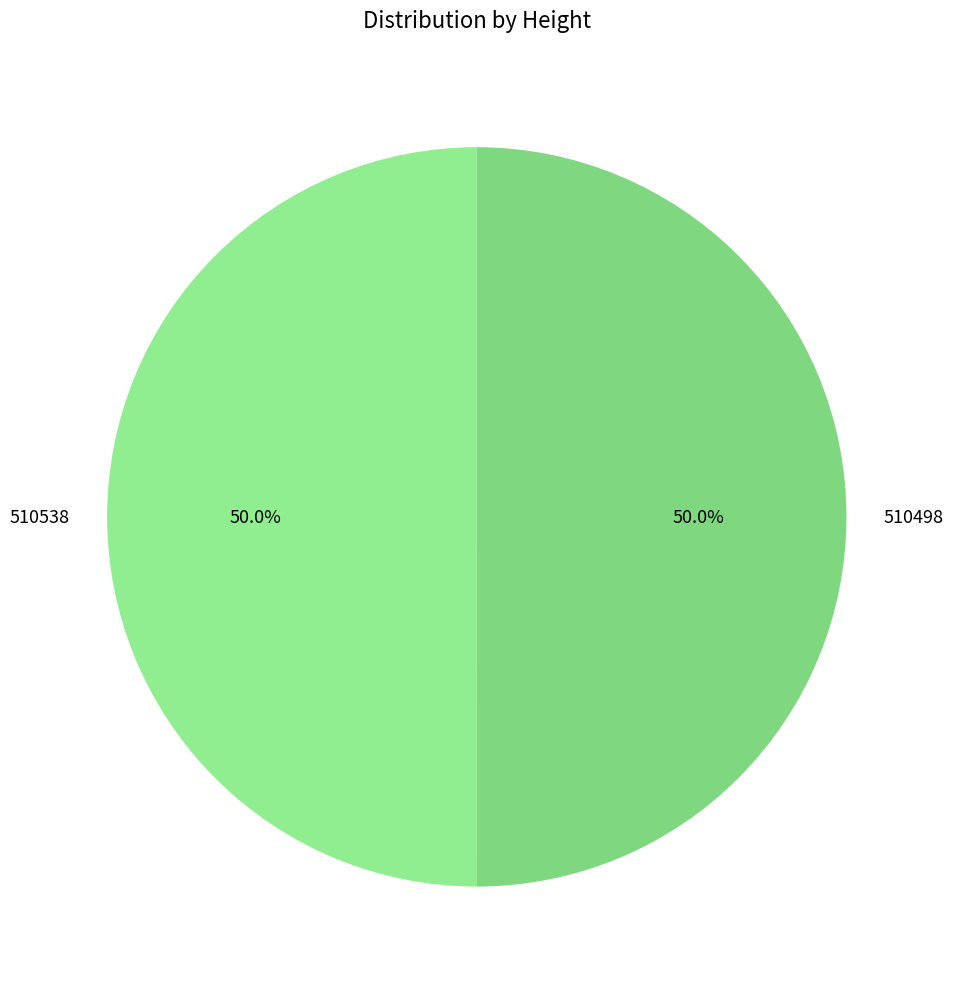

What is the ratio of the value at 510538 to the value at 510498?

1.0